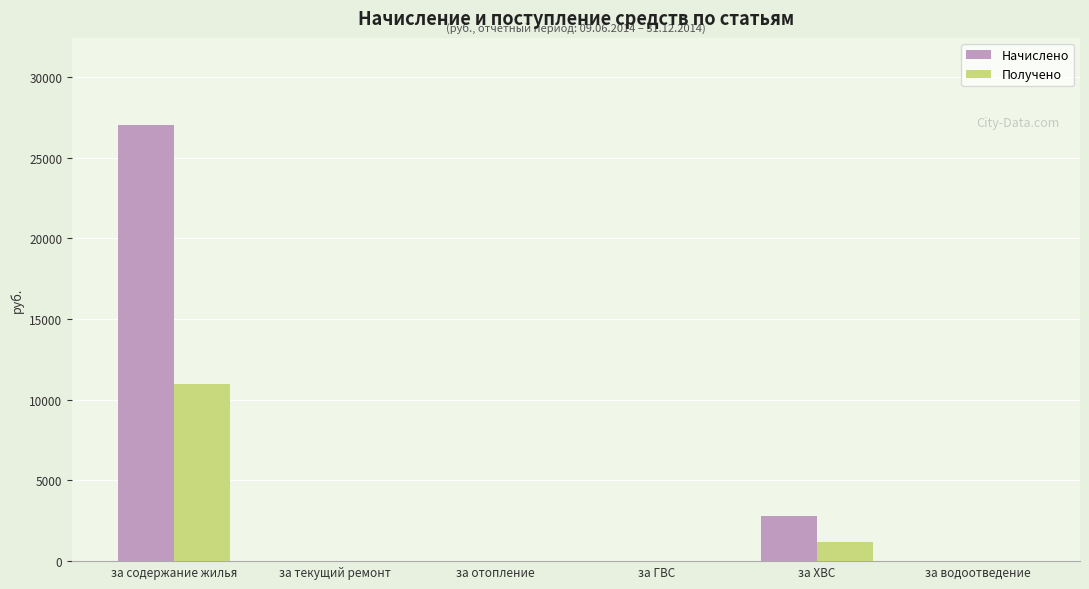

Is it true that Получено equals 0.0 at за водоотведение?

True